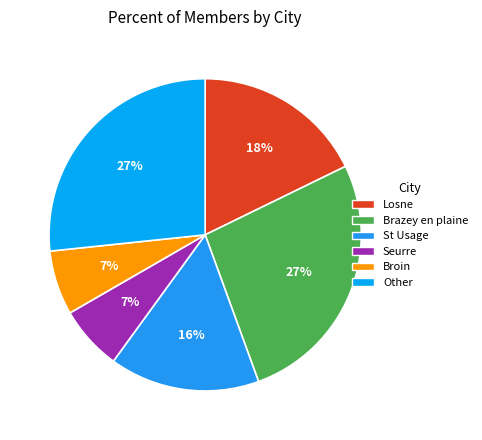

Count the number of slices in the pie.

6